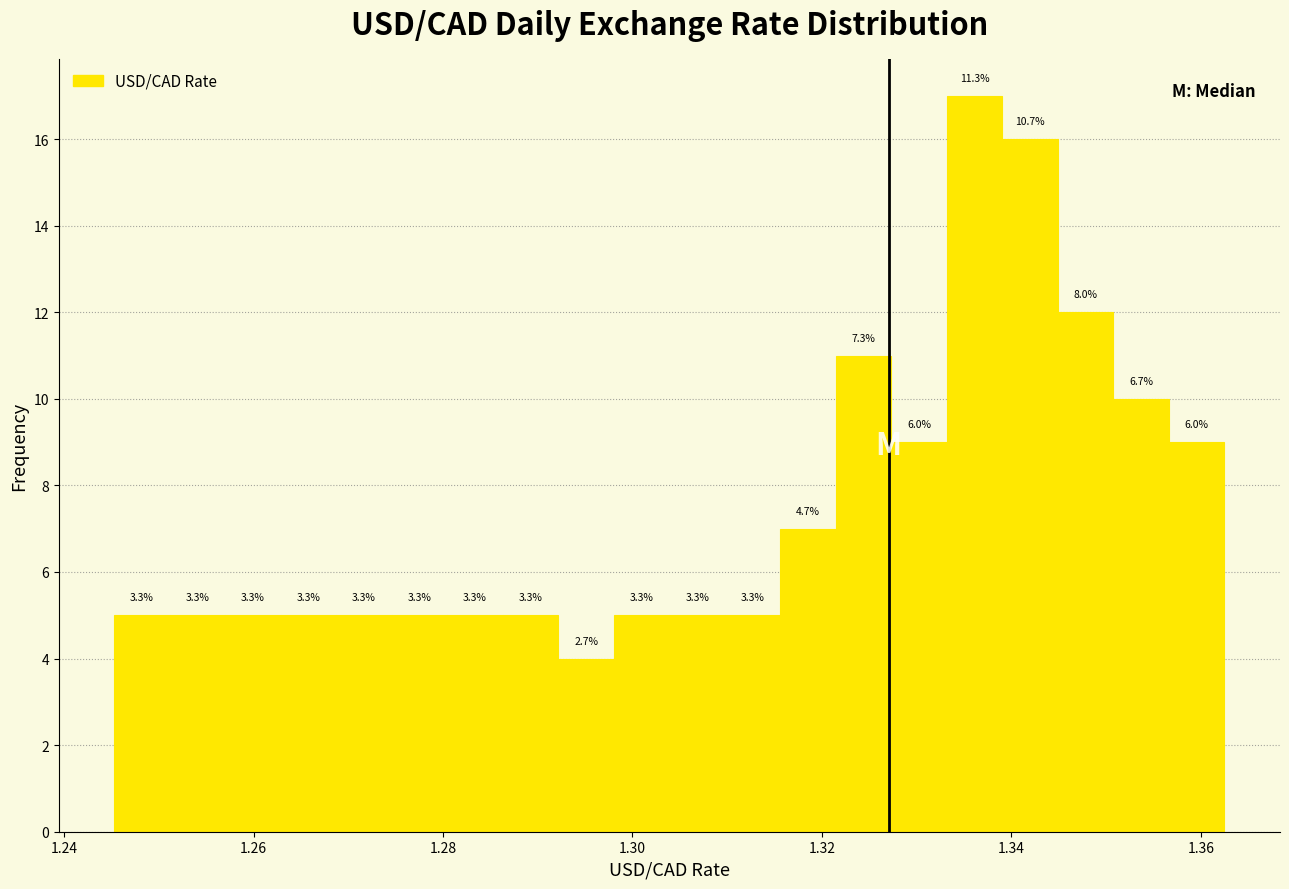

Read against the x-axis, roughly where is the centre of the tallest bar?

1.336